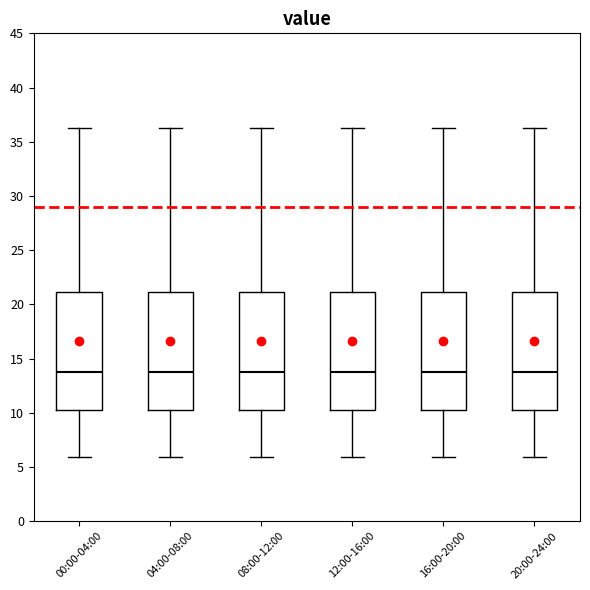

Reading left to right, read every box against the y-axis: the position of its median line, the range the box covers, and the ends of its whiskers. The values are not printed on the chart, so give them approximately, as read against the axis.

00:00-04:00: median 13.5, box 10.0 to 21.0, whiskers 6.0 to 36.0
04:00-08:00: median 13.5, box 10.0 to 21.0, whiskers 6.0 to 36.0
08:00-12:00: median 13.5, box 10.0 to 21.0, whiskers 6.0 to 36.0
12:00-16:00: median 13.5, box 10.0 to 21.0, whiskers 6.0 to 36.0
16:00-20:00: median 13.5, box 10.0 to 21.0, whiskers 6.0 to 36.0
20:00-24:00: median 13.5, box 10.0 to 21.0, whiskers 6.0 to 36.0